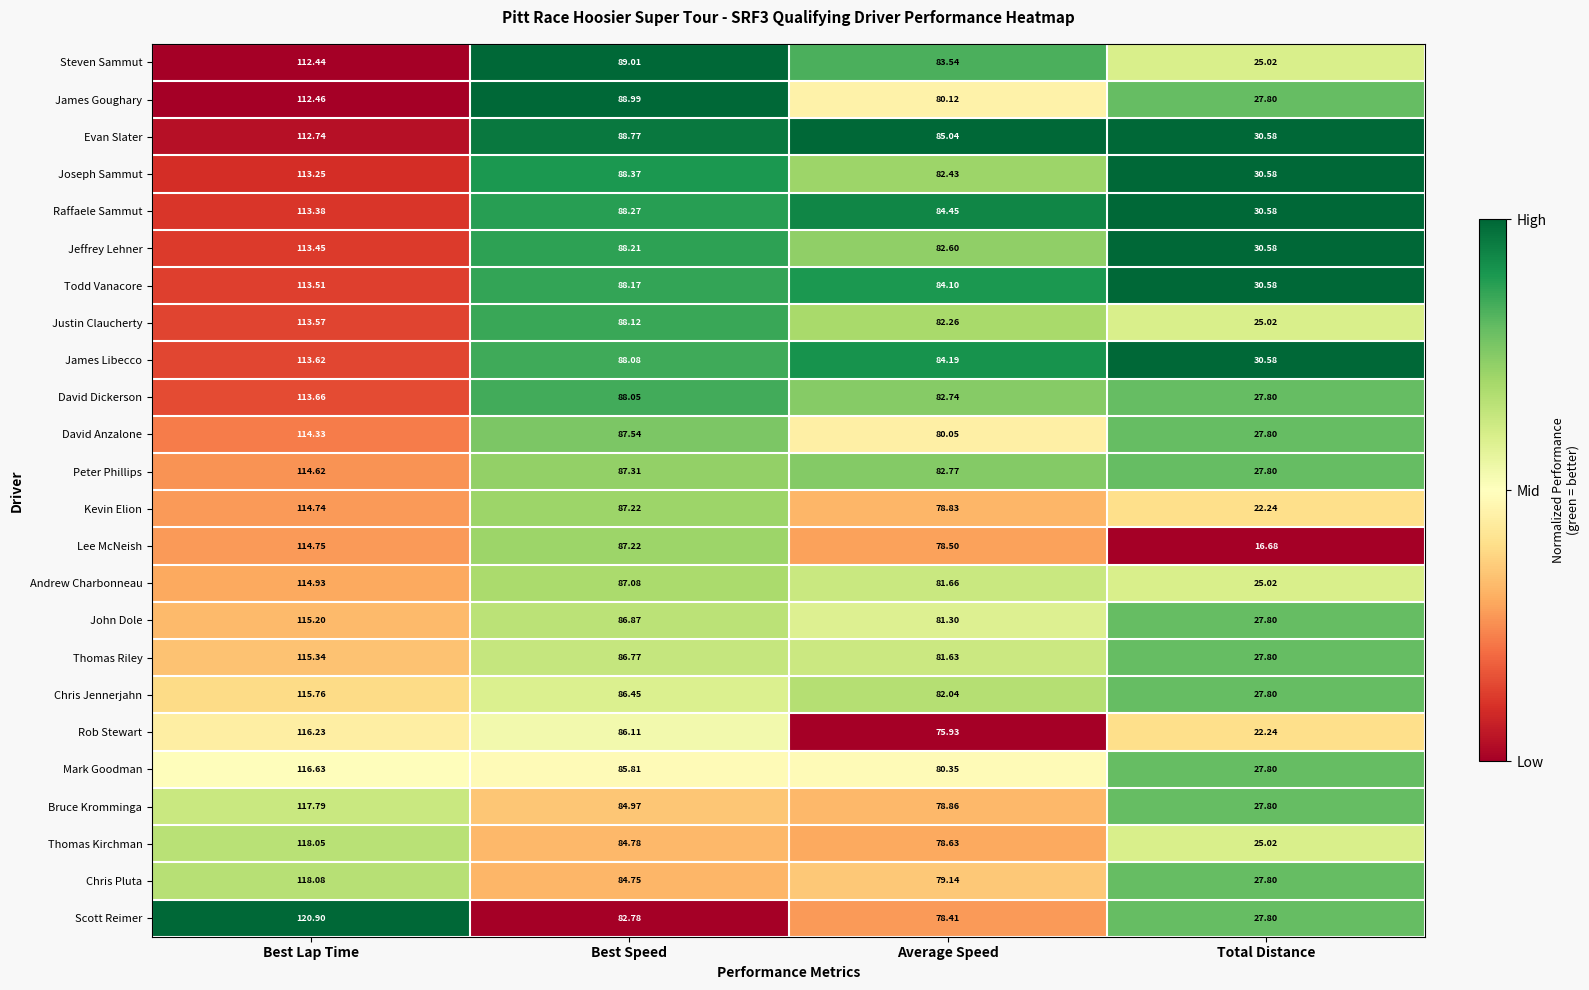

Which label corresponds to the smallest value in the chart?

Total Distance